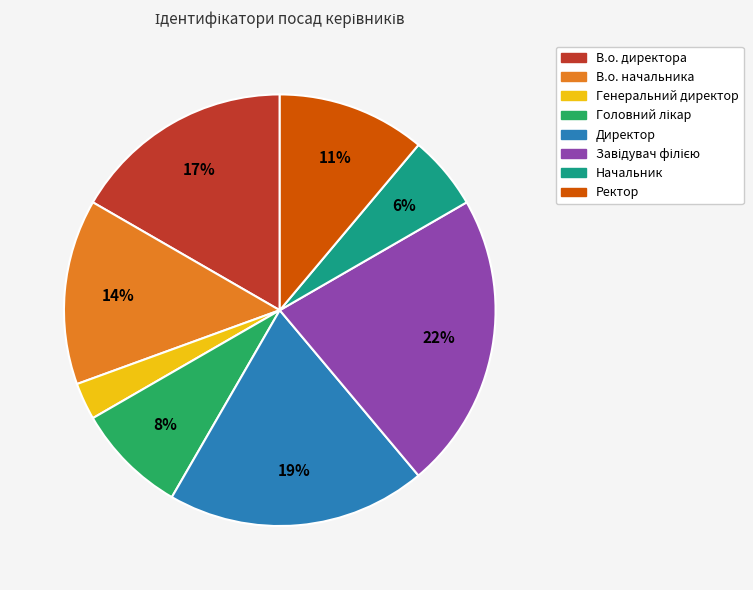

Which has a higher value, Директор or Начальник?

Директор